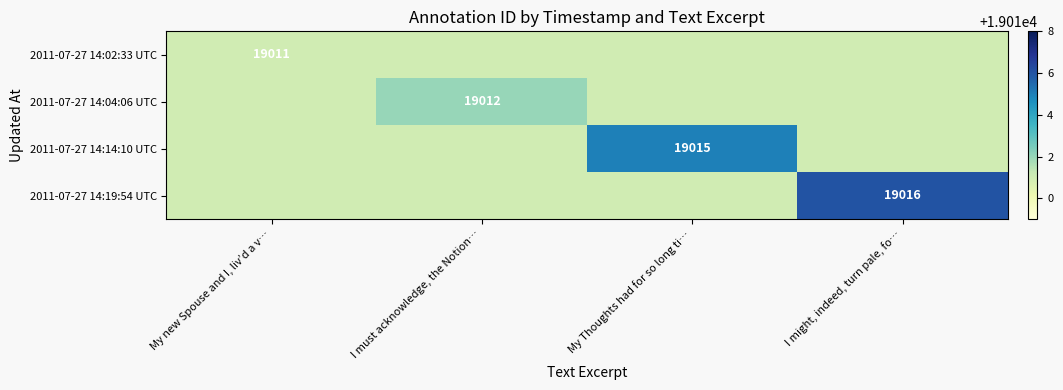

True or false: 2011-07-27 14:02:33 UTC has a value of 32854 at My new Spouse and I, liv’d a v….

False